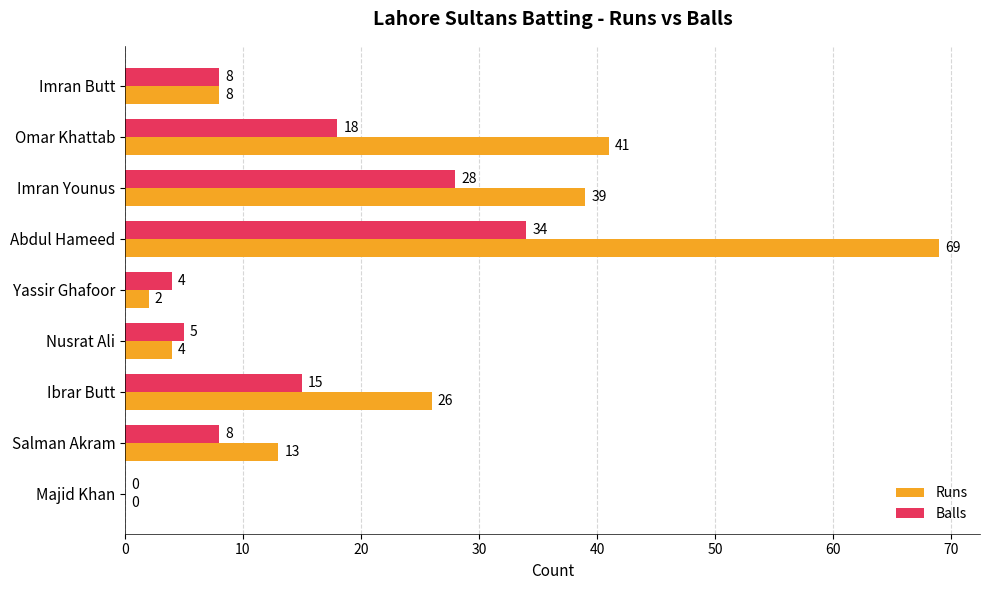

What is the average value of the Runs series?

22